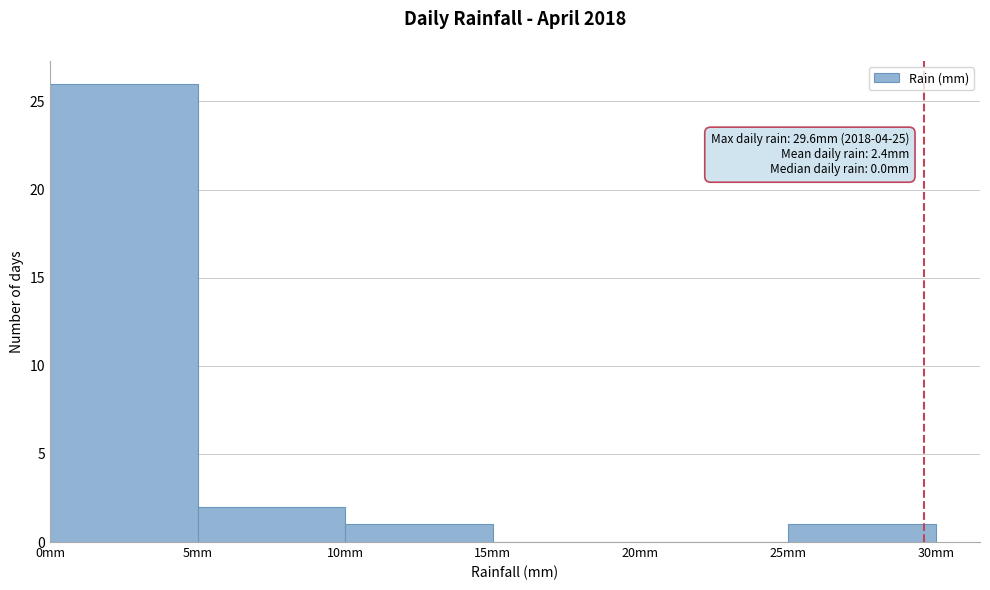

Over which range of the x-axis is the bar tallest?

0 to 5